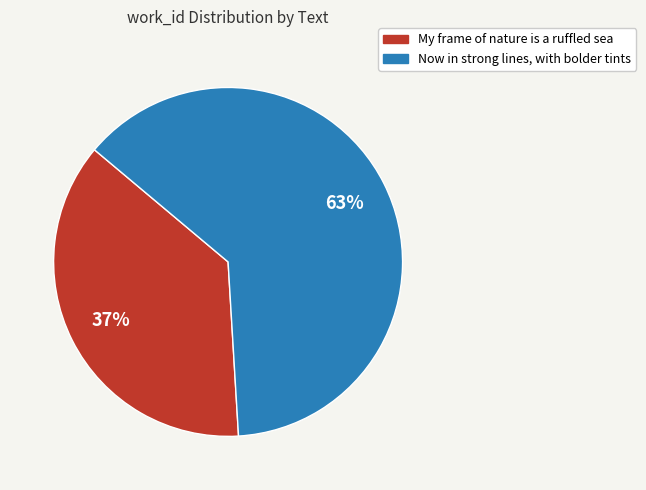

Does any single category account for the majority?

Yes